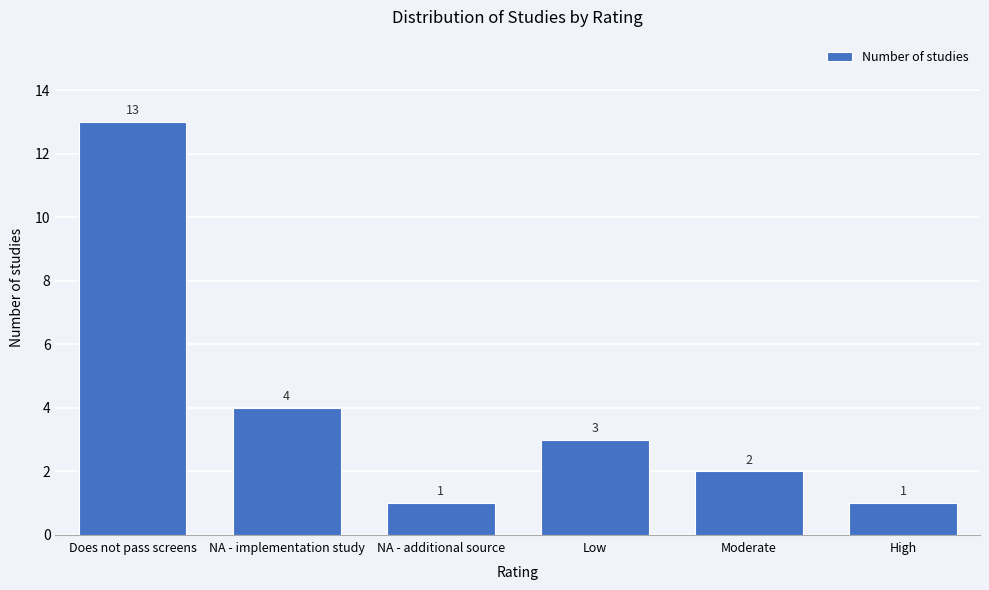

Reading left to right, transcribe all the data shown in this chart.

13	4	1	3	2	1